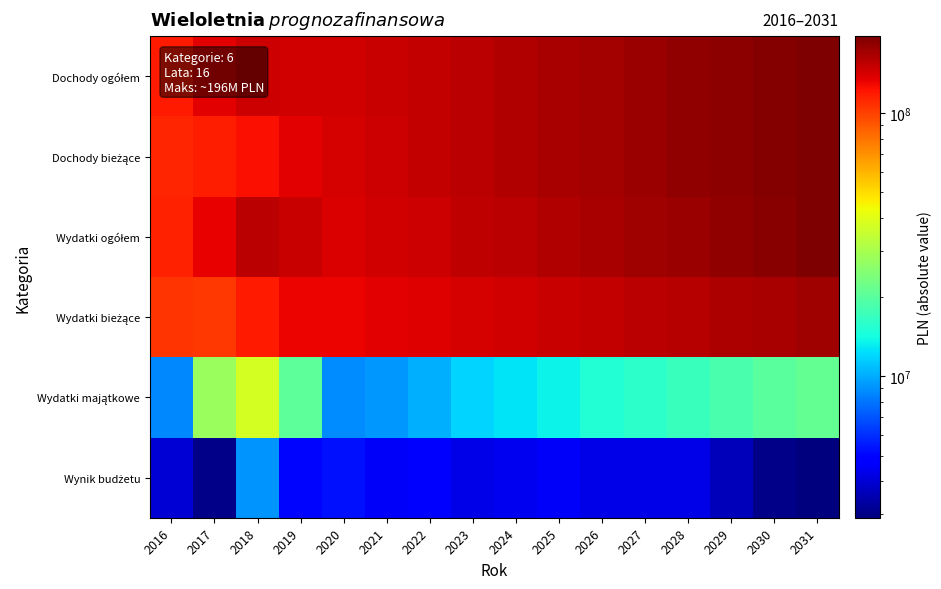

What is the spread (max minus min) of values at 2030?

188567084